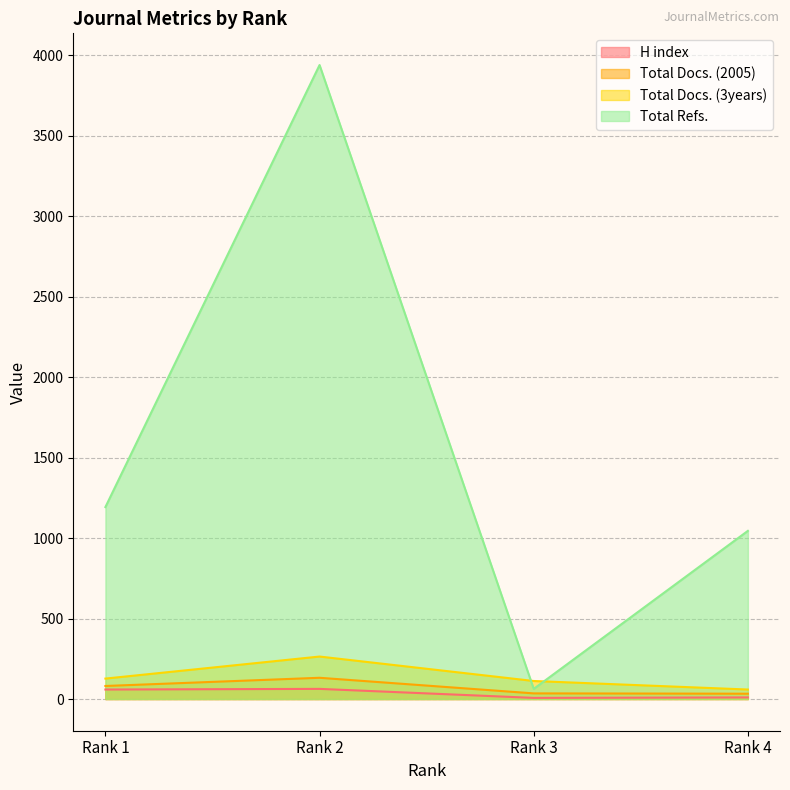

Which series has the largest total across all categories?

Total Refs.